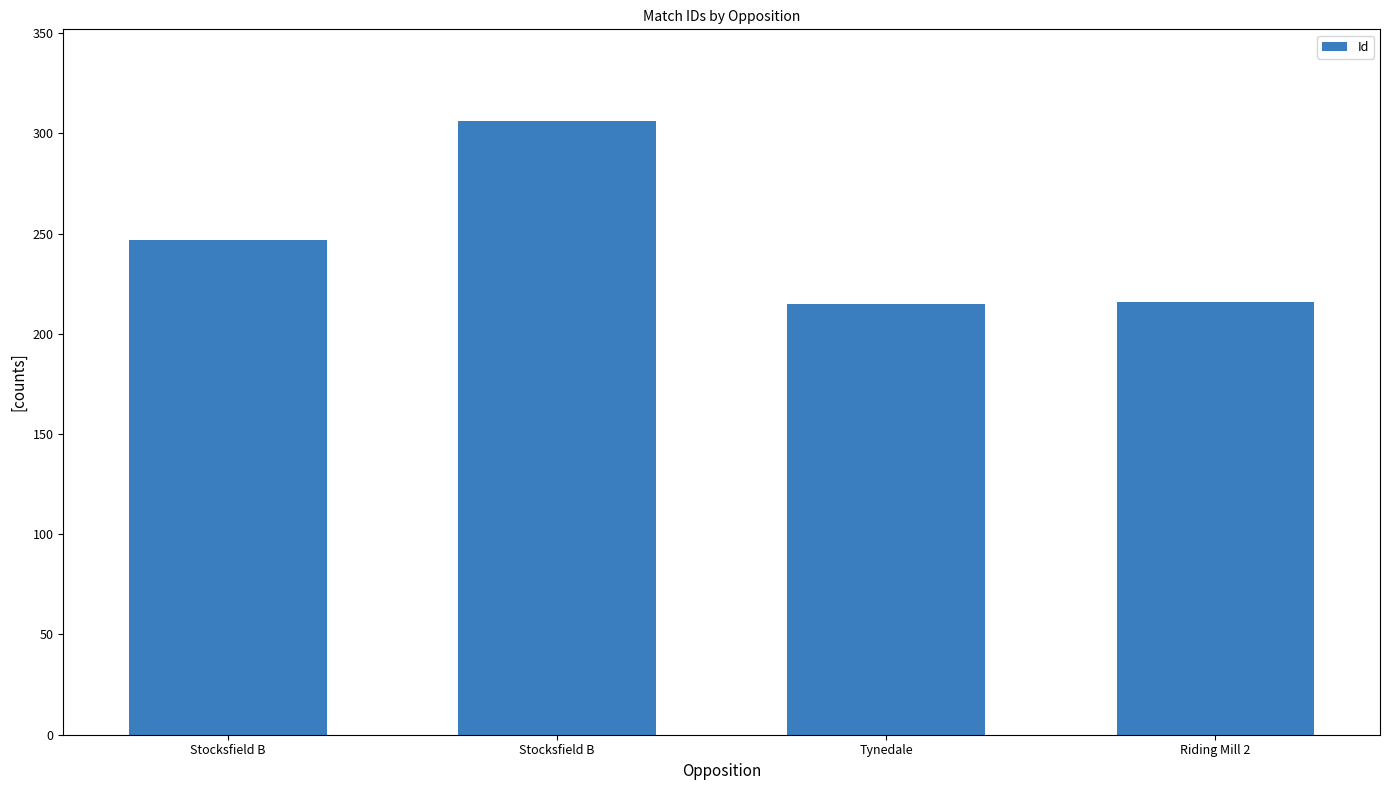

Approximately how many times larger is the value at Tynedale compared to Riding Mill 2?

1.0